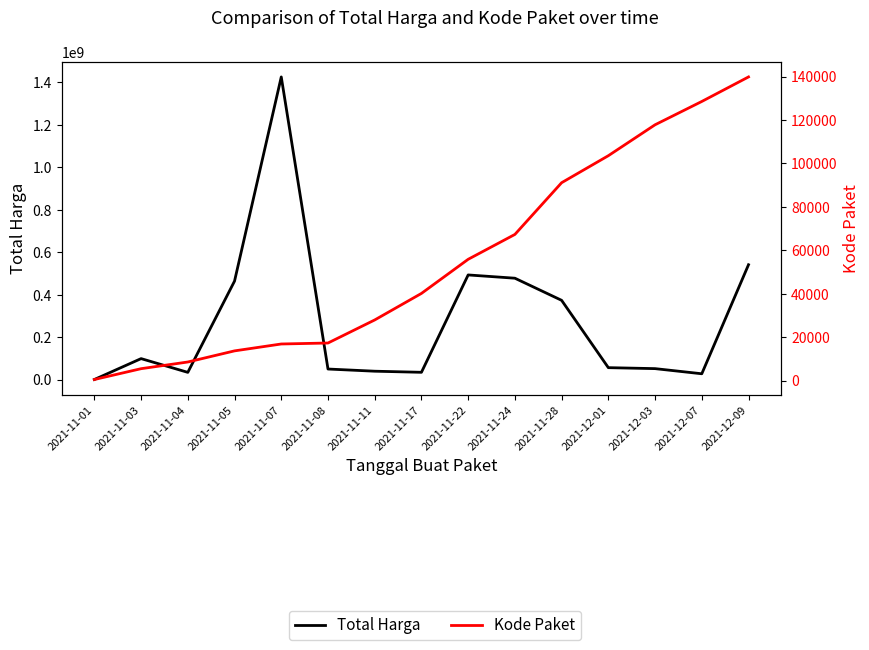

True or false: Kode Paket and Total Harga cross at least once.

False